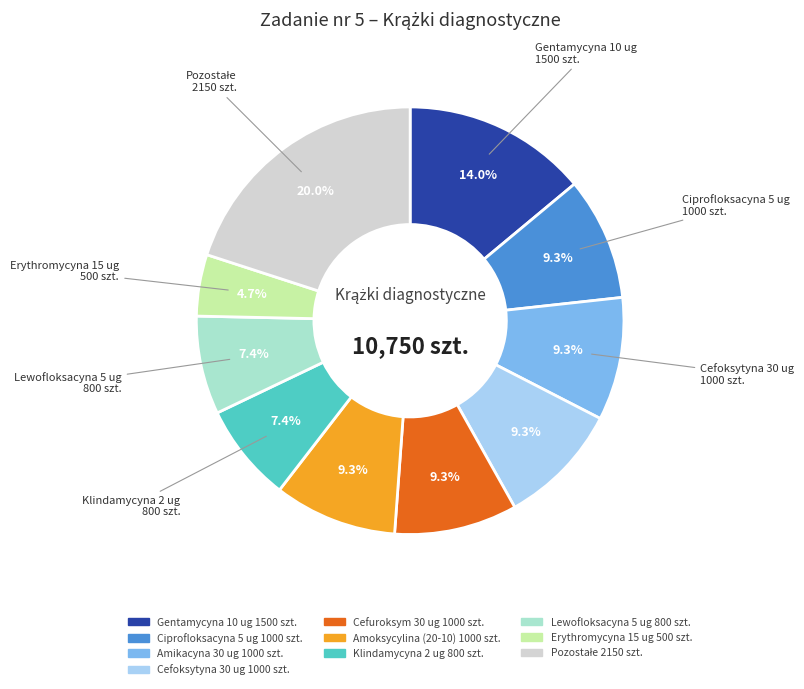

Does any single category account for the majority?

No